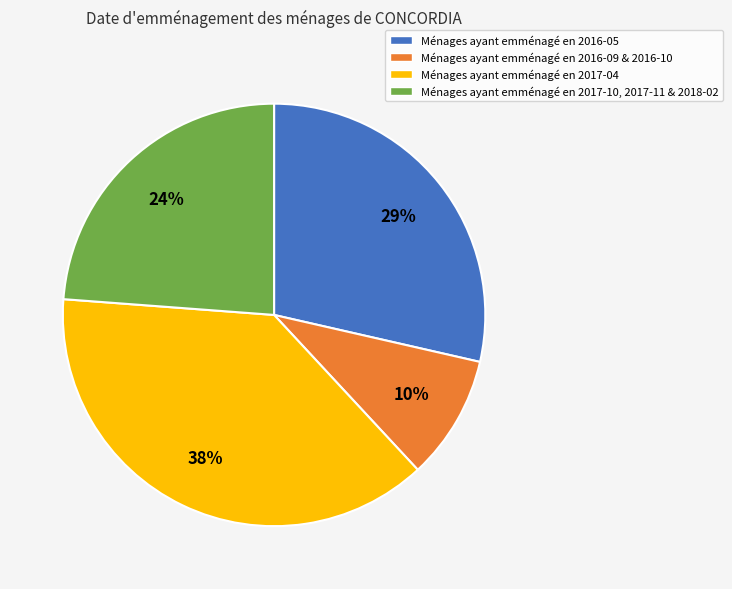

How many segments does this pie chart have?

4